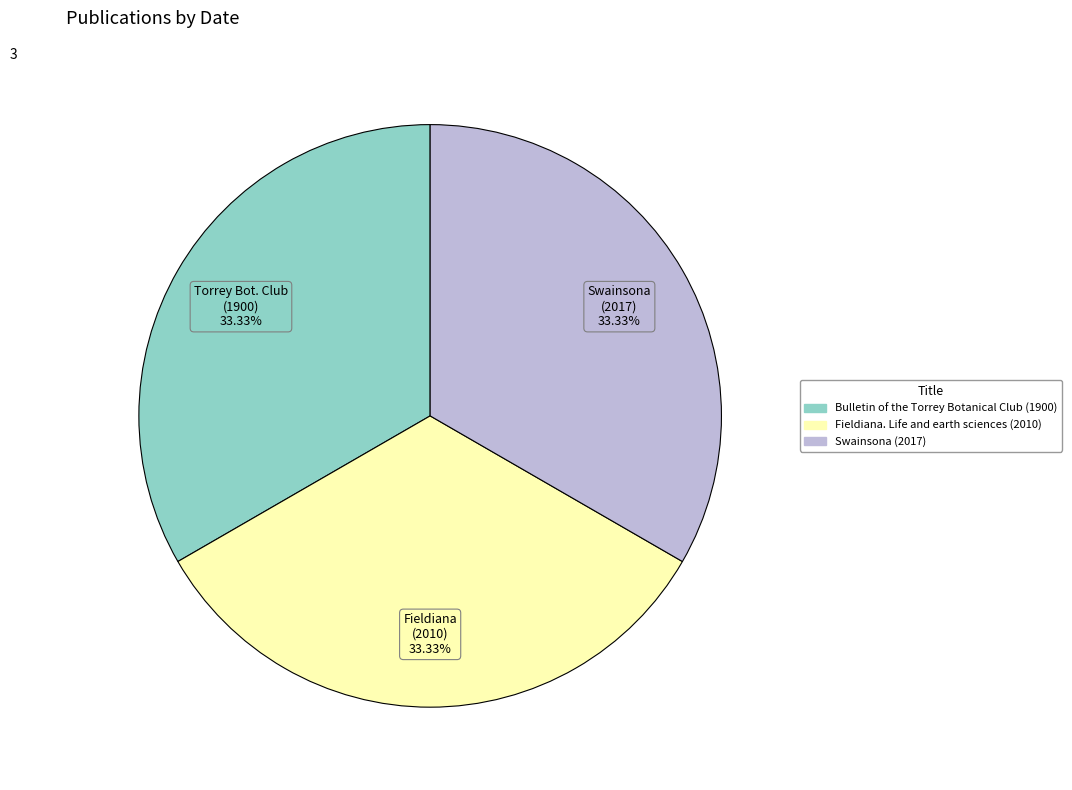

Approximately how many times larger is the value at Fieldiana. Life and earth sciences (2010) compared to Bulletin of the Torrey Botanical Club (1900)?

1.0